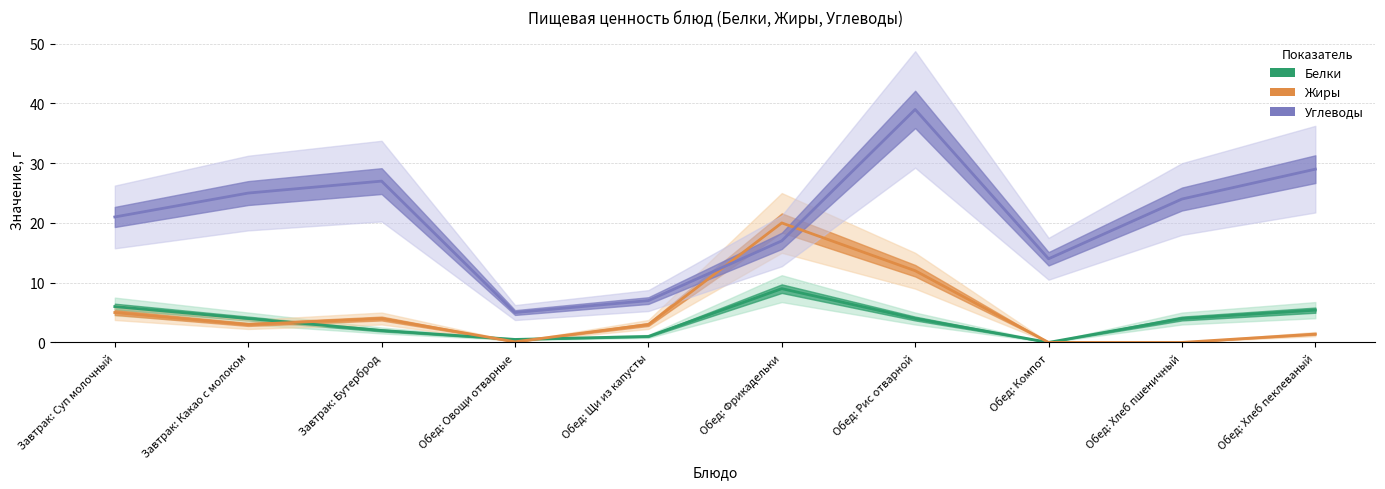

Rank the series at Обед: Рис отварной from highest to lowest value.

Углеводы, Жиры, Белки